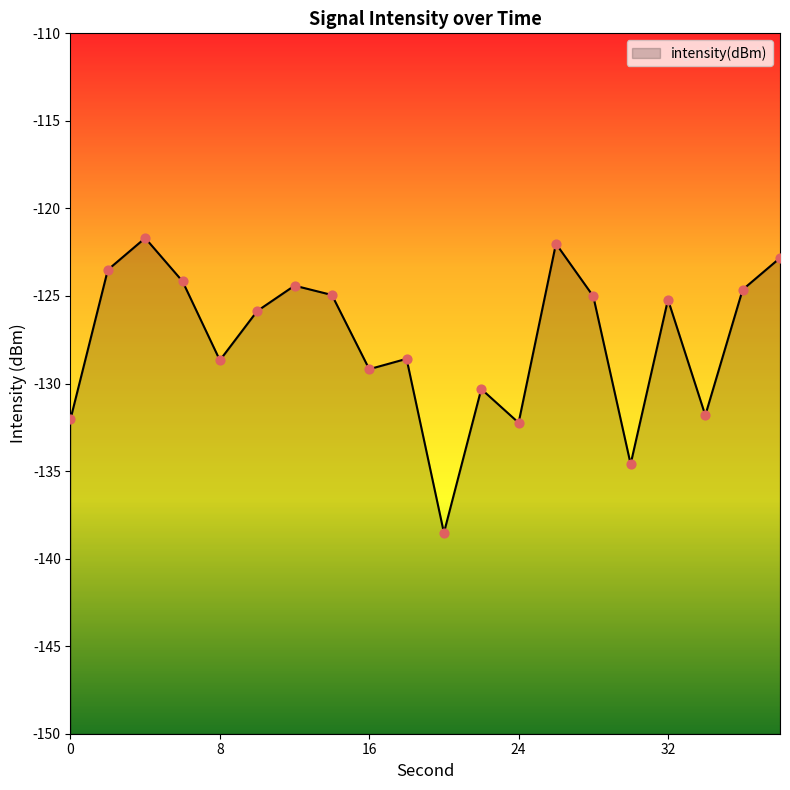

Between 4 and 20, which is larger?

4